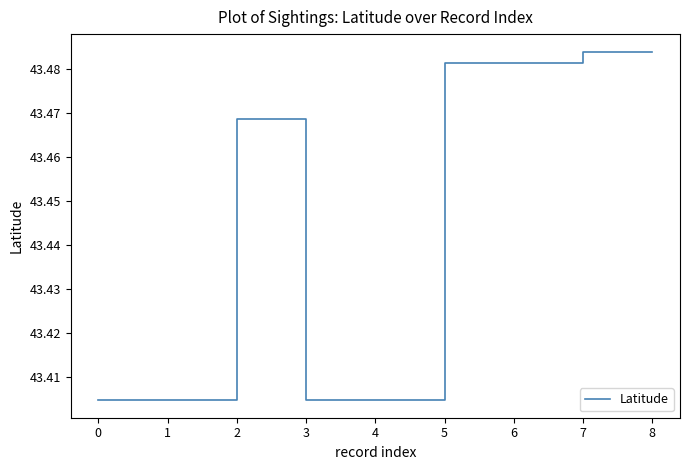

What is the change in value from 4 to 8?

+0.1